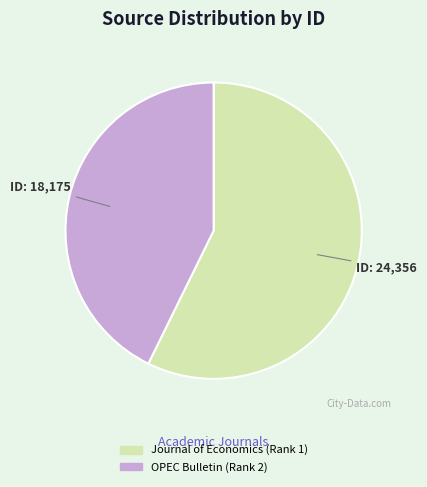

What is the largest slice in the pie chart?

Journal of Economics (Rank 1)